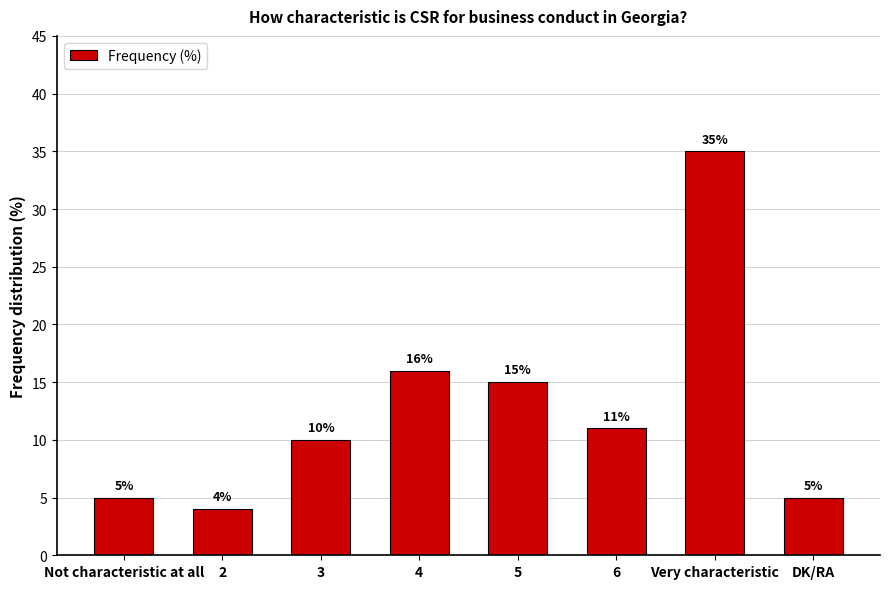

What is the maximum value shown in the chart?

35